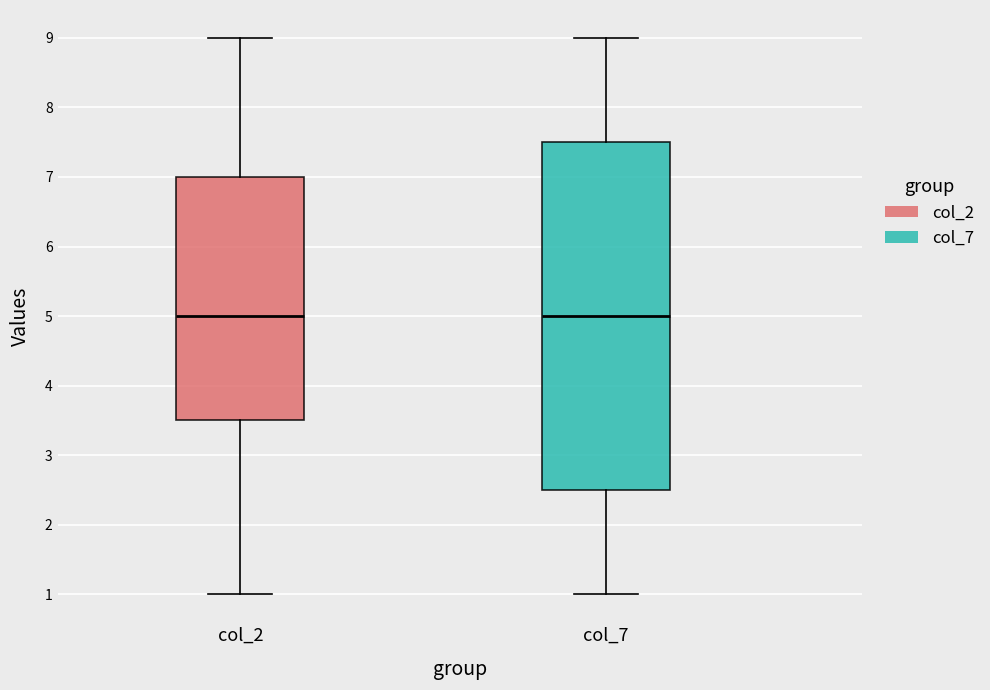

Reading left to right, transcribe this box plot: for each box, give where its median line is, the range the box spans, and where its two whiskers end, as read against the y-axis. The values are not printed on the chart, so give them approximately, as read against the axis.

col_2: median 5.0, box 3.5 to 7.0, whiskers 1.0 to 9.0
col_7: median 5.0, box 2.5 to 7.5, whiskers 1.0 to 9.0